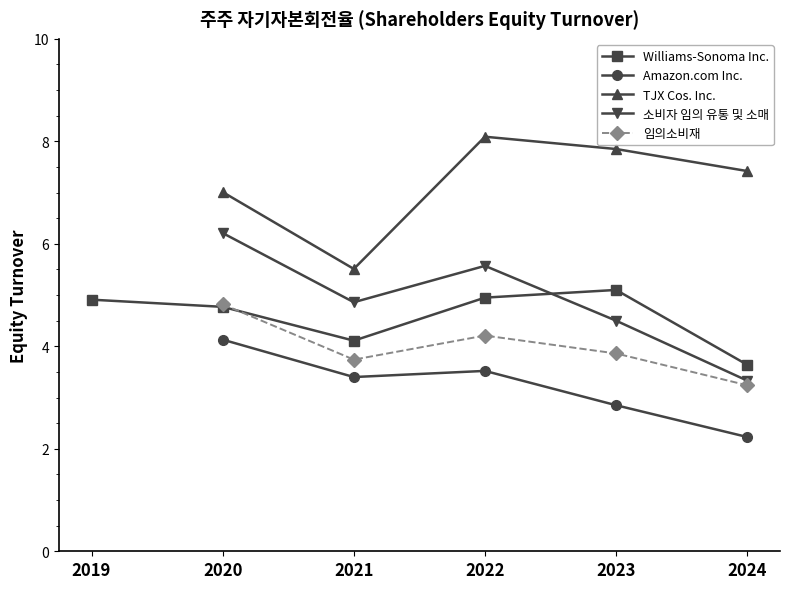

At which category does Amazon.com Inc. reach its first local valley?

2021